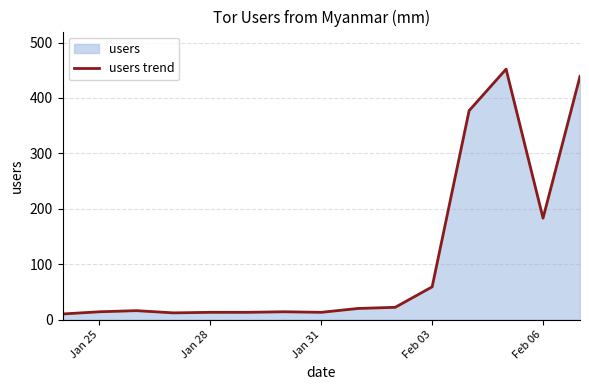

Reading left to right, what are all the values shown in this chart?

10	14	16	12	13	13	14	13	20	22	59	377	452	183	439